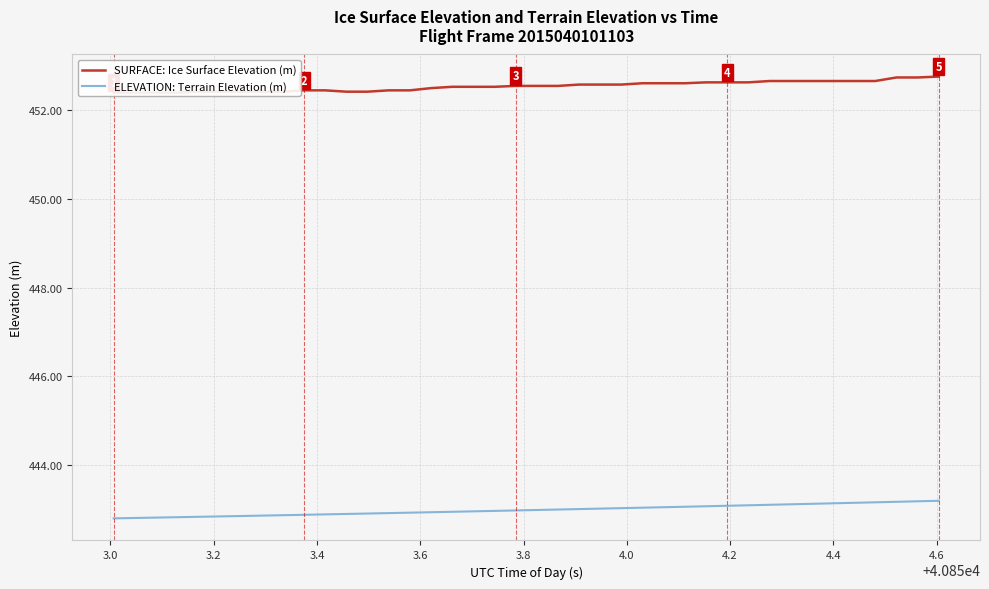

True or false: ELEVATION: Terrain Elevation (m) and SURFACE: Ice Surface Elevation (m) intersect in this chart.

False